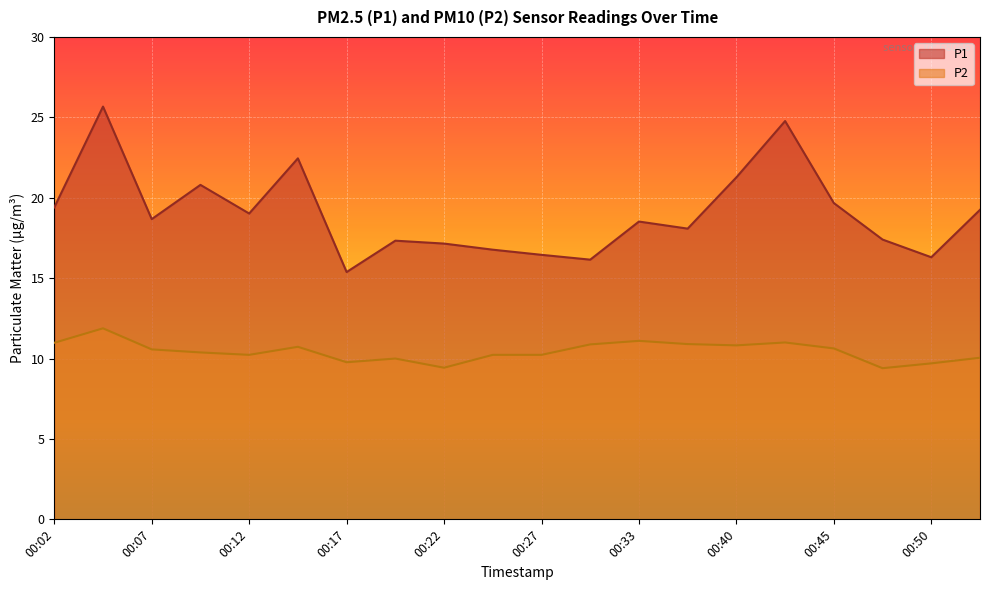

Count the number of data series in this chart.

2